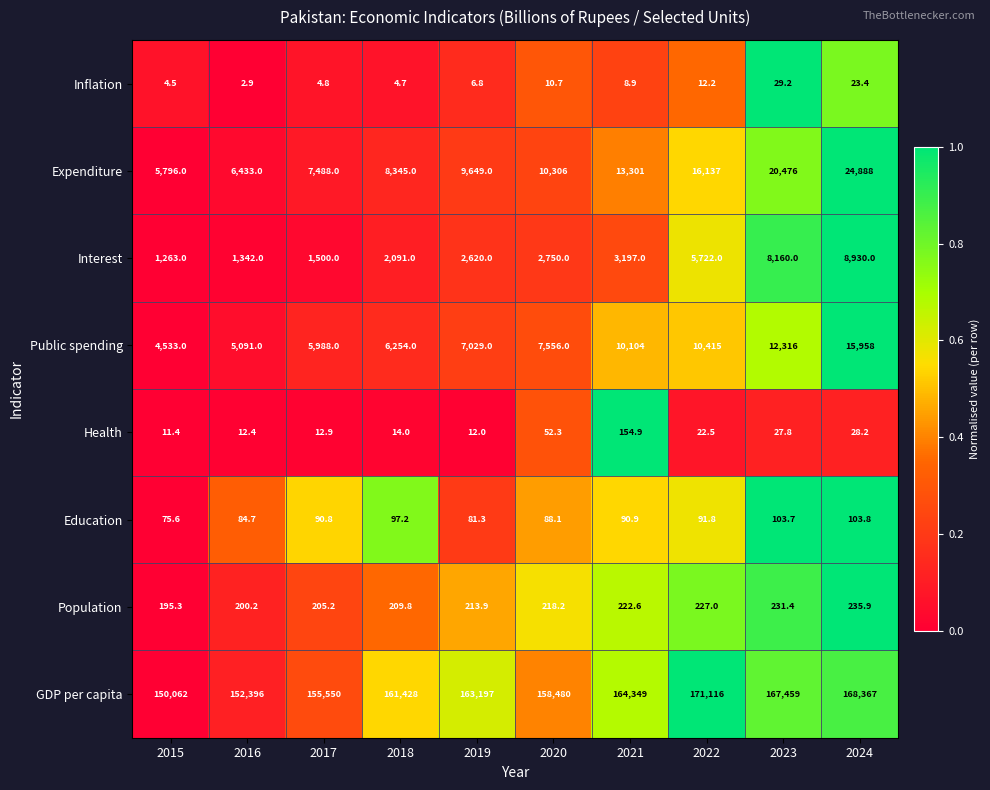

What is the difference between the Interest values at 2015 and 2023?

6897.0